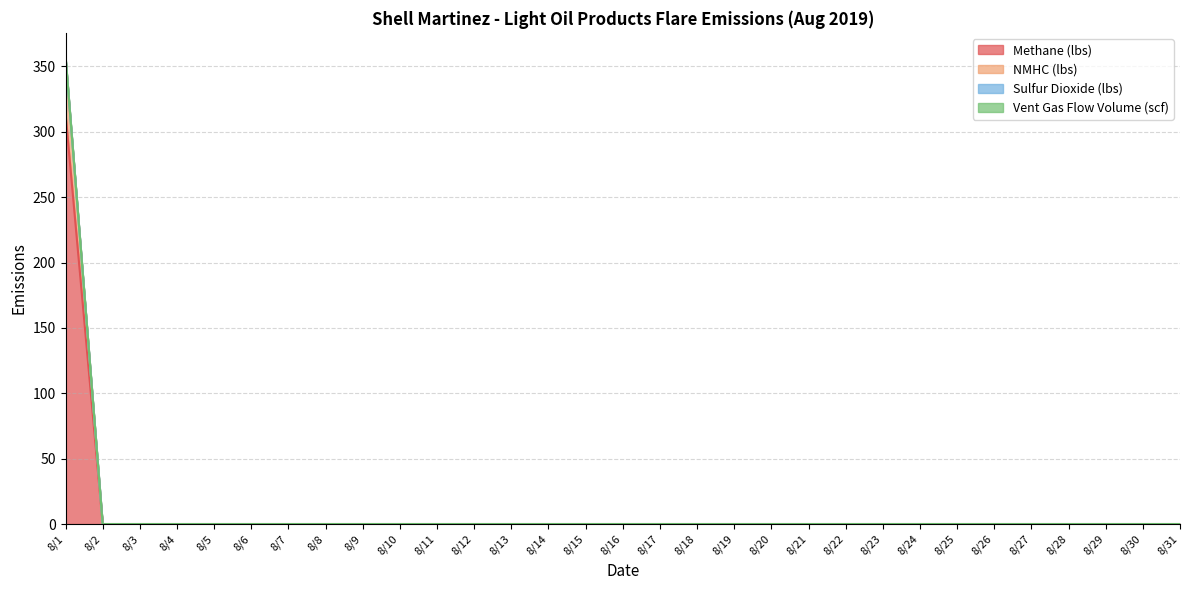

At how many categories does at least one series exceed 183?

1